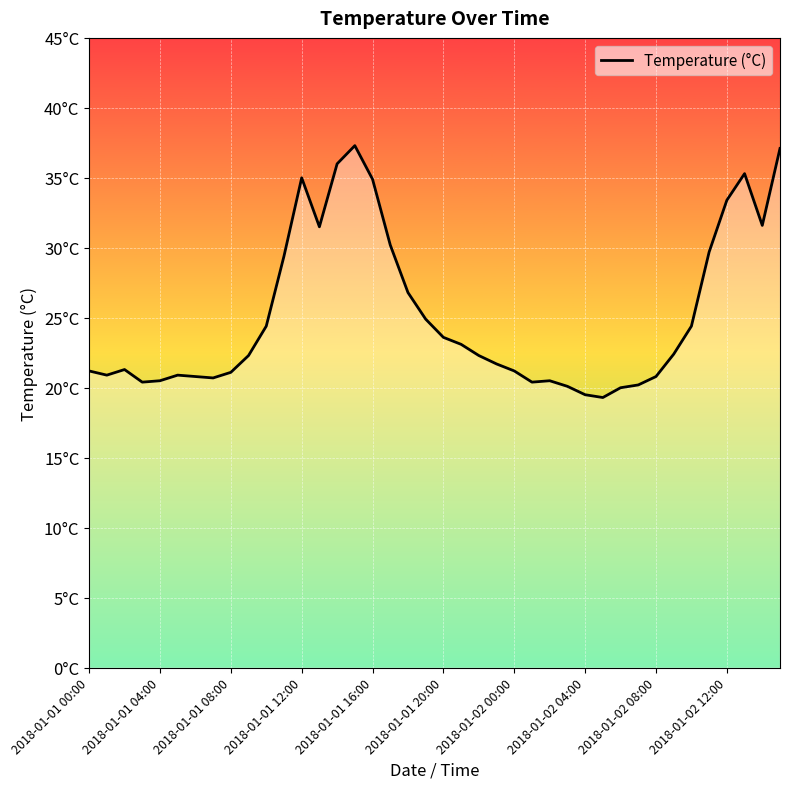

Does the chart have visible grid lines?

Yes